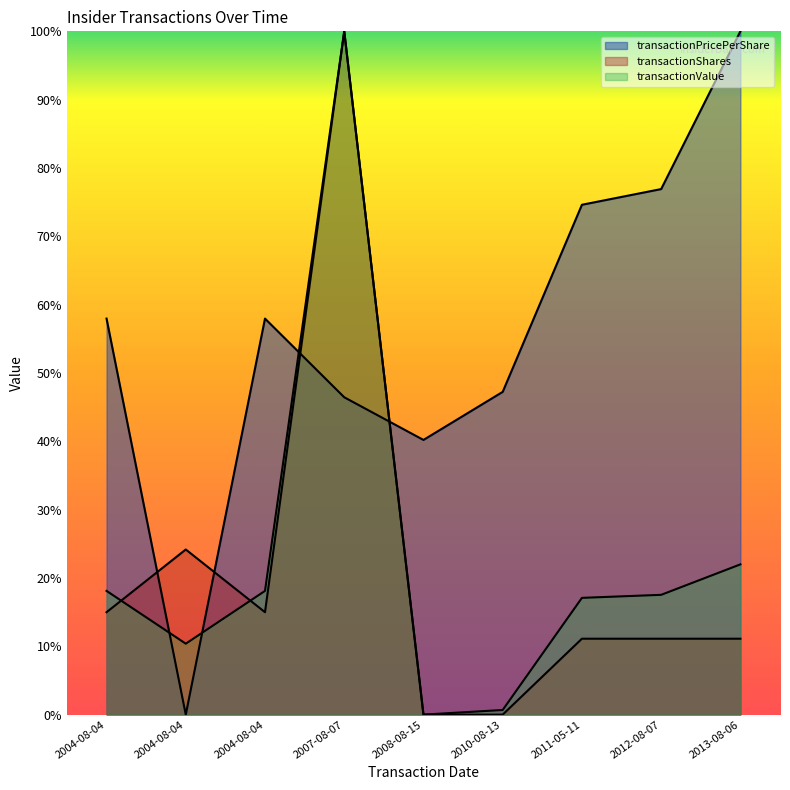

Where do transactionPricePerShare and transactionShares first cross each other?

2004-08-04 and 2004-08-04